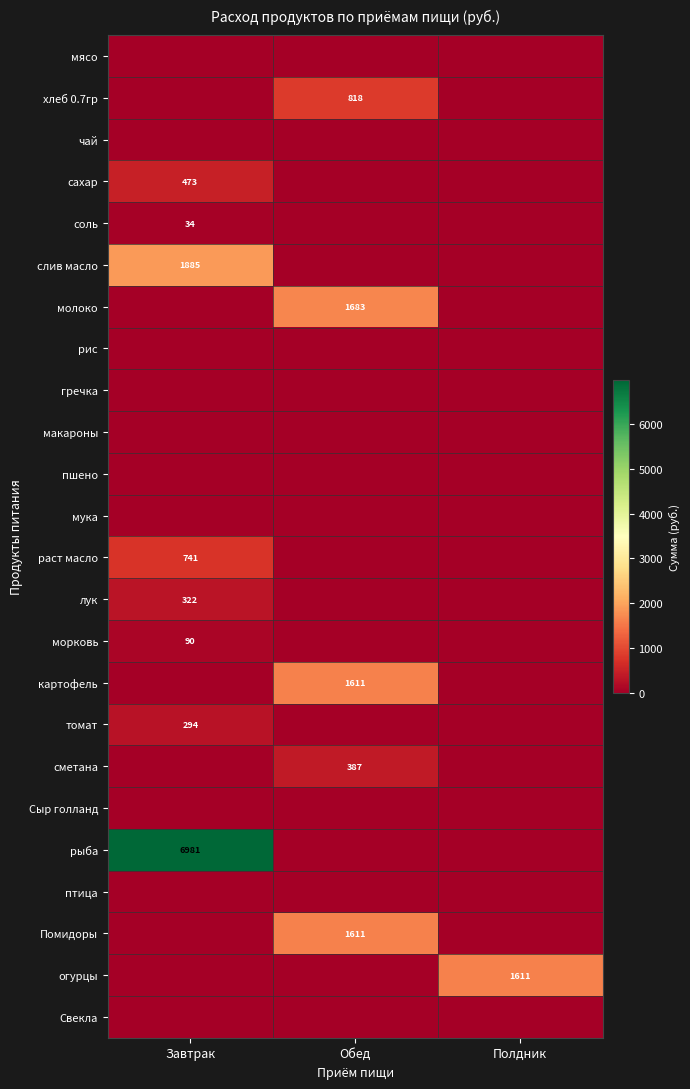

At which category is the sum across all series the highest?

Завтрак